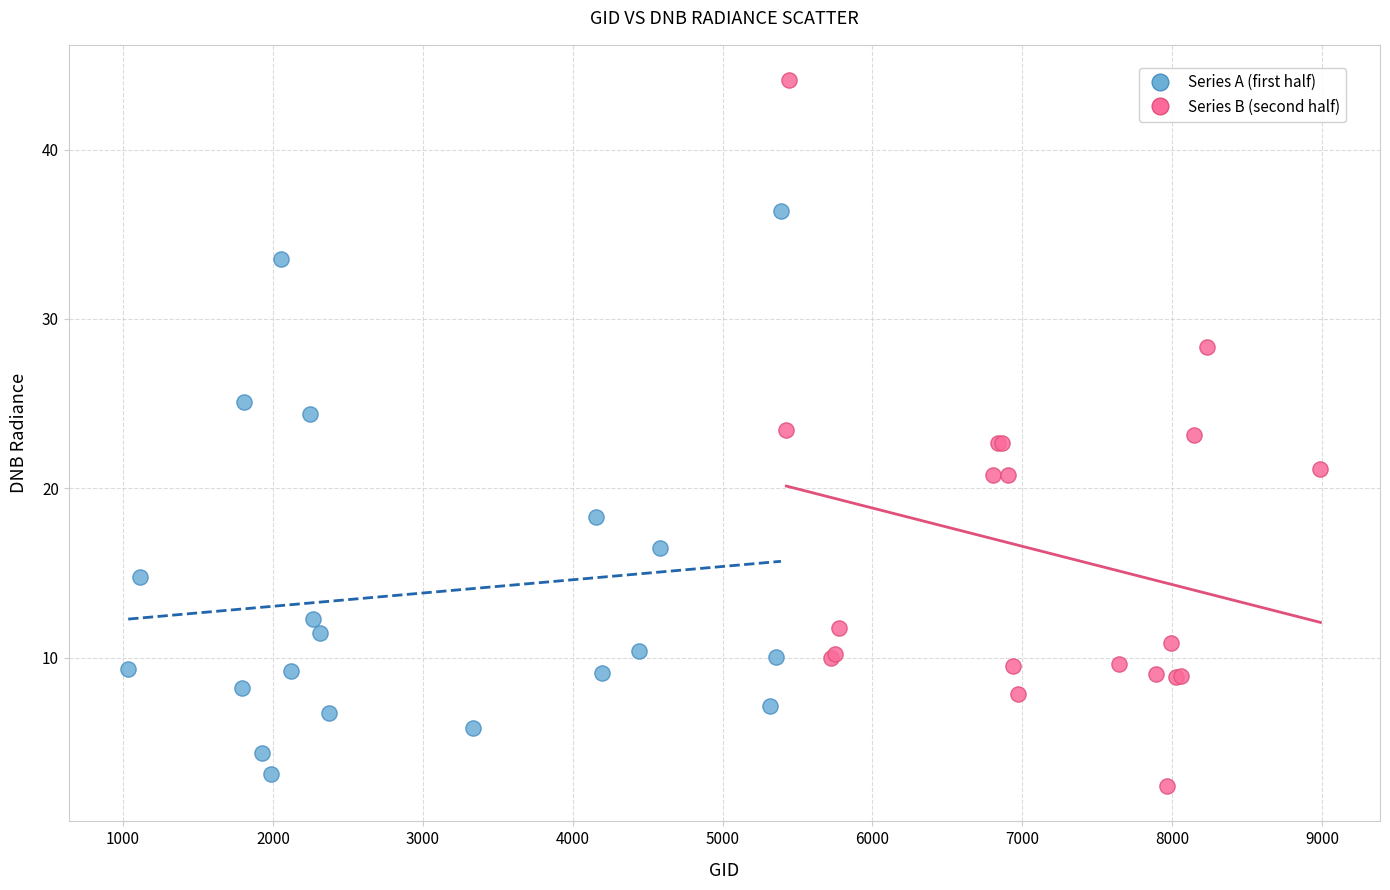

Which series reaches the maximum Y coordinate?

Series B (second half)